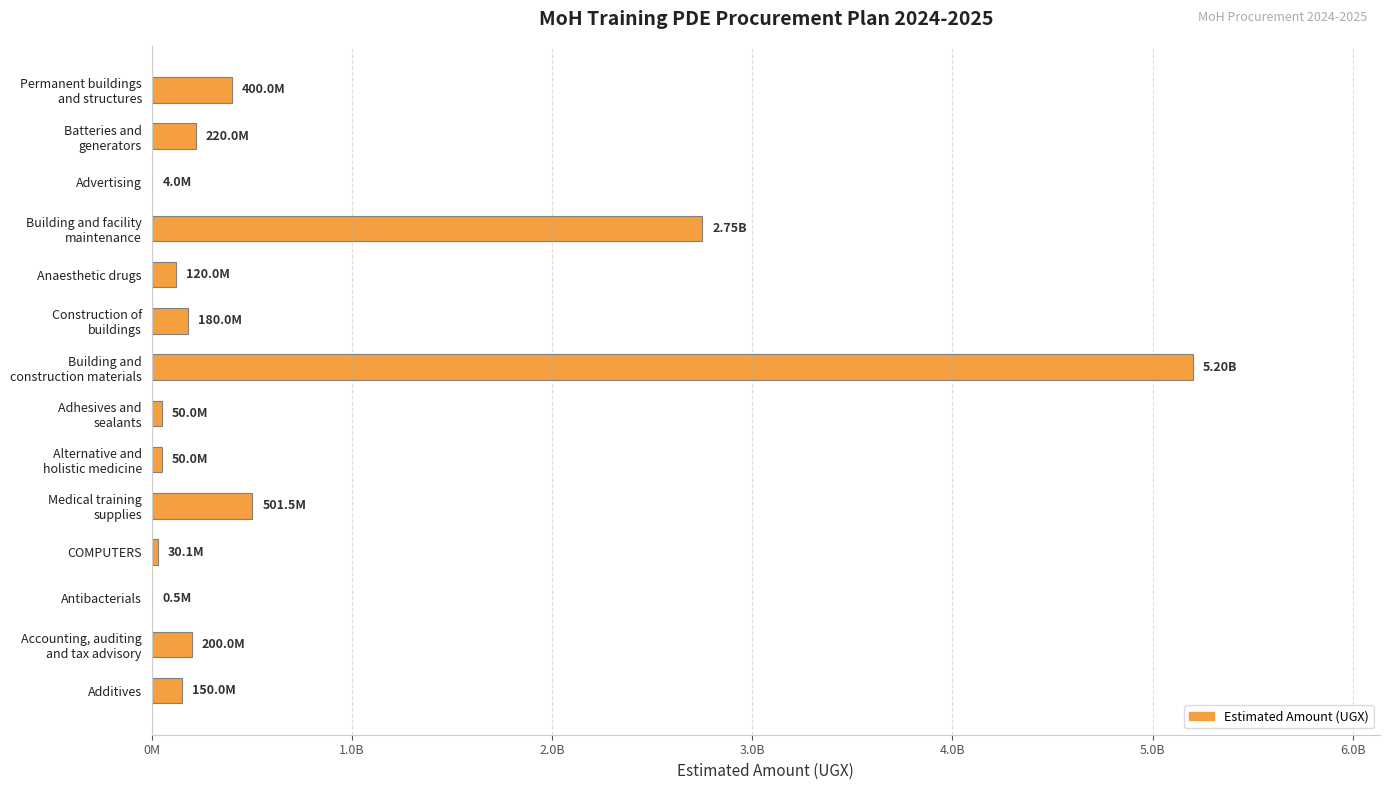

How many data points are above 180000000?

6